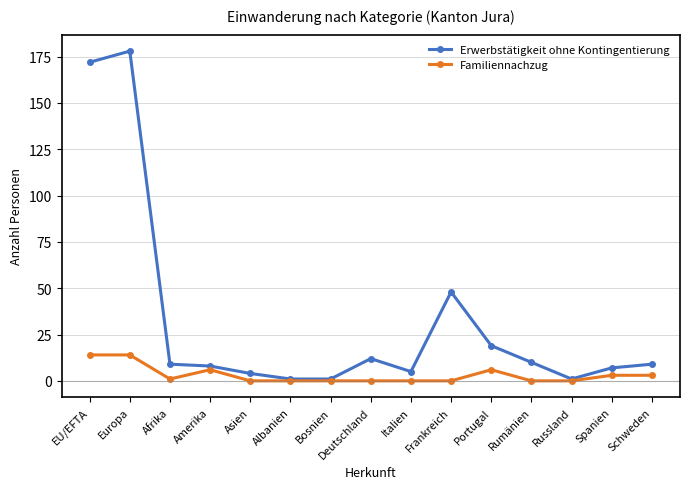

Between Portugal and Spanien, which series saw the biggest shift?

Erwerbstätigkeit ohne Kontingentierung